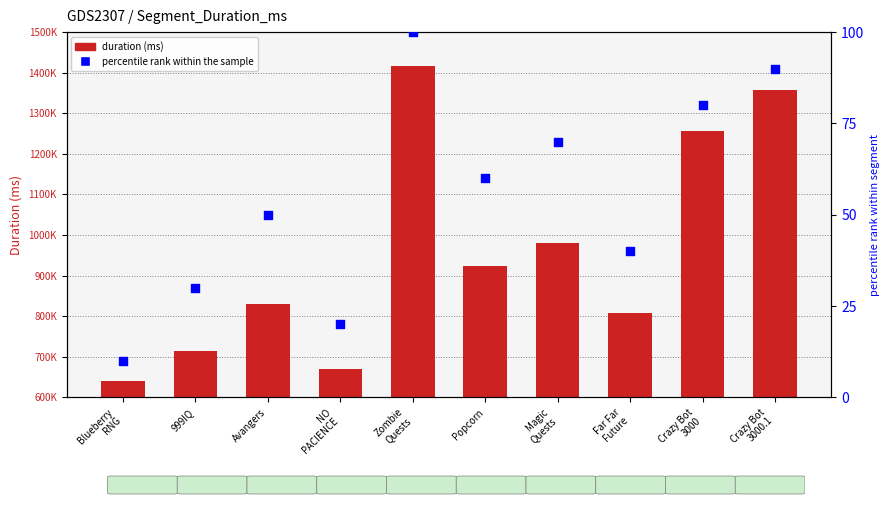

What is the total value across all series at Magic
Quests?

980922